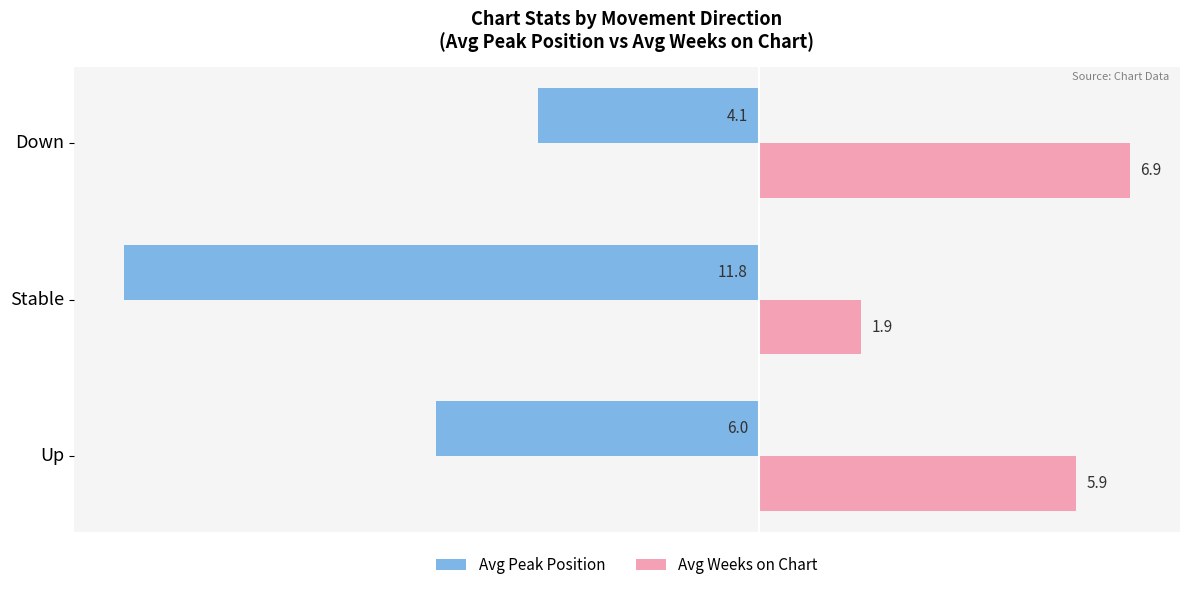

What is the sum of all Avg Weeks on Chart values?

14.7